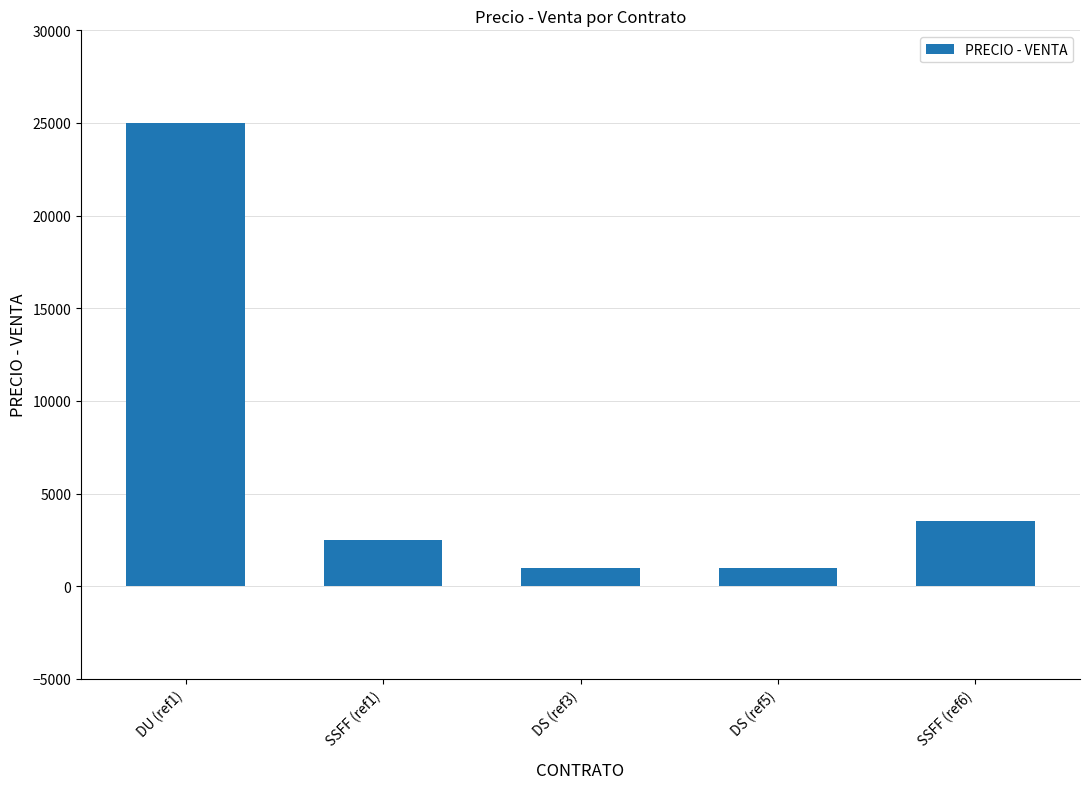

What is the sum of the values at DS (ref5) and SSFF (ref1)?

3500